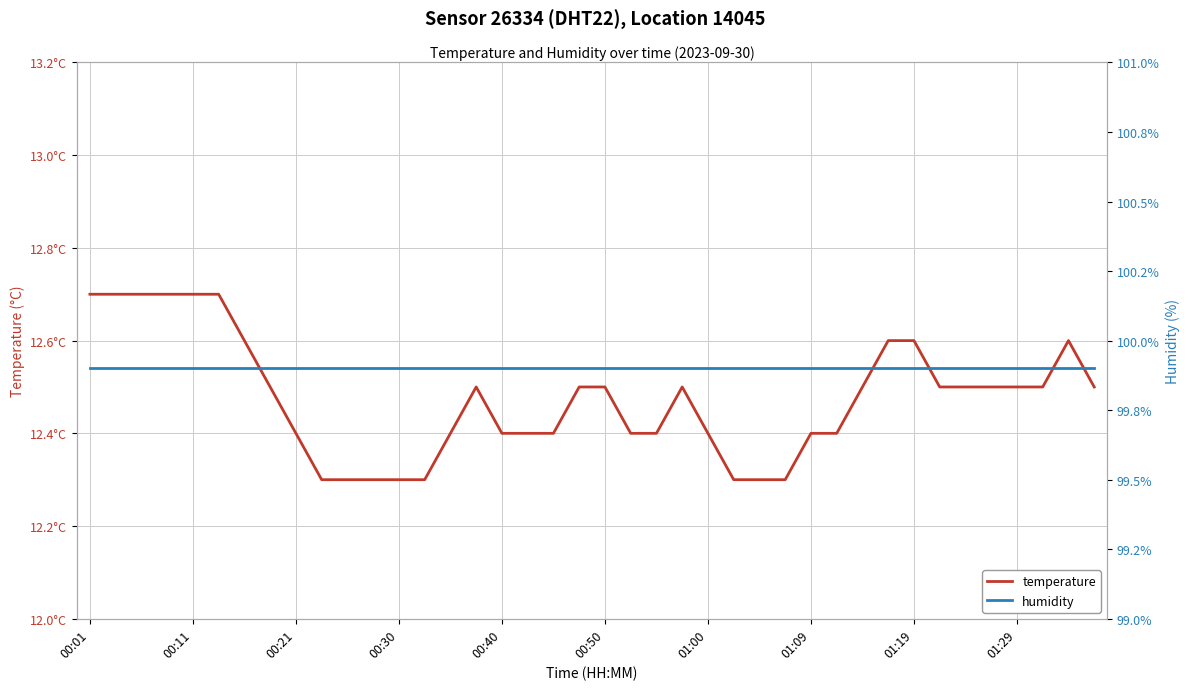

True or false: temperature and humidity intersect in this chart.

False